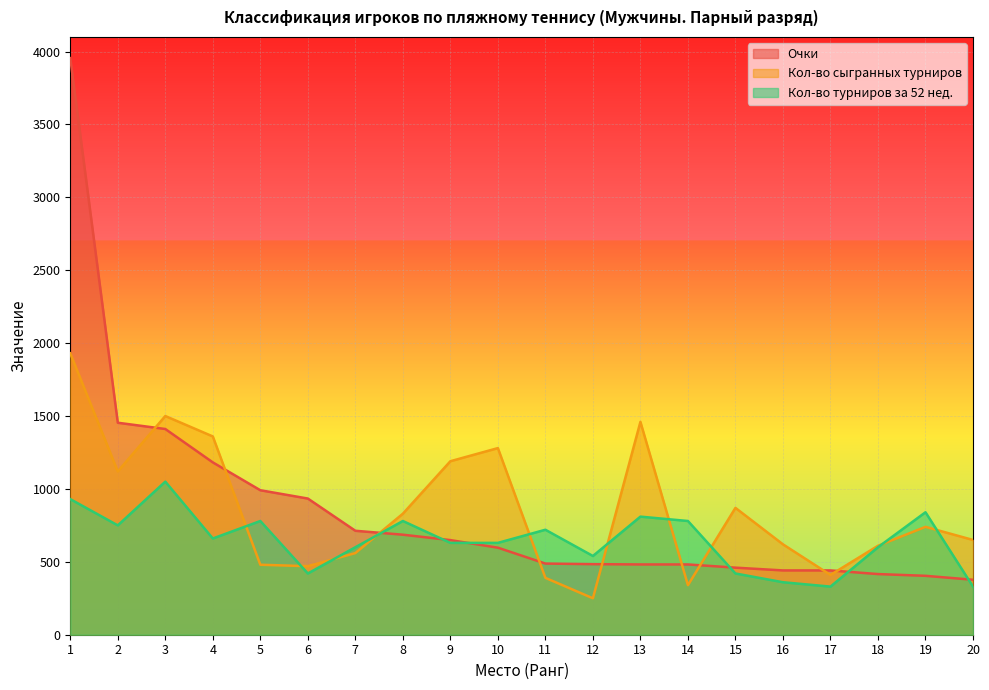

What is the difference between the maximum and minimum values in the Кол-во сыгранных турниров series?

1680